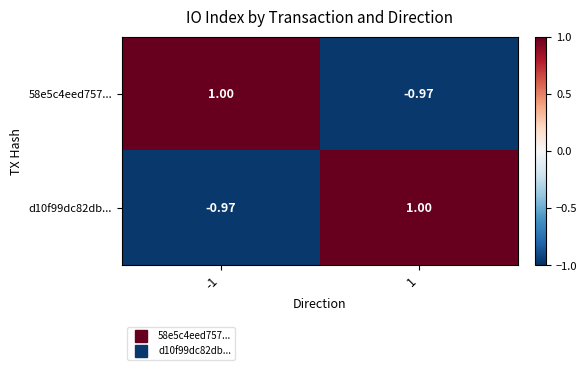

Is the value of d10f99dc82db... at -1 greater than the value of 58e5c4eed757... at -1?

No